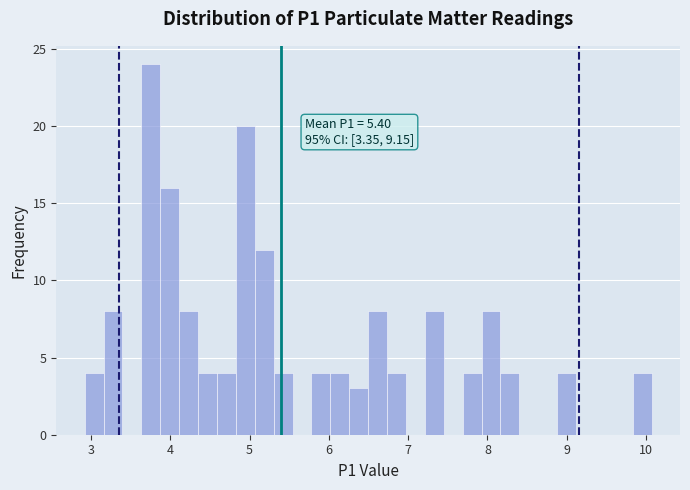

Around what value on the x-axis is the tallest bar? Give the approximate position of its centre, as read against the axis.

3.8